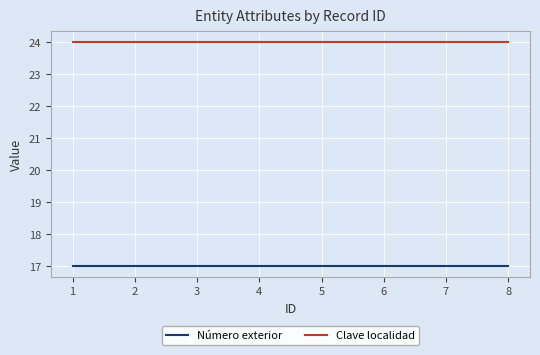

What is the sum of the Número exterior values at 1 and 6?

34